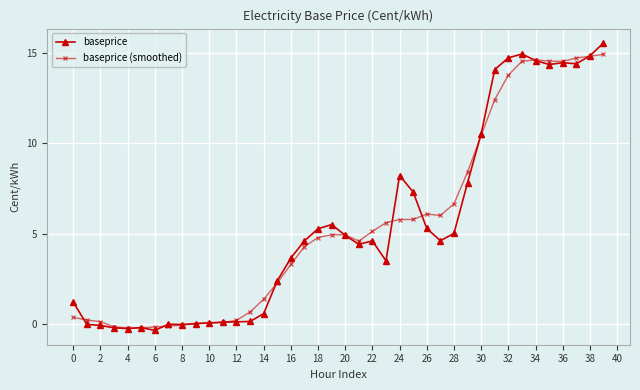

Which series has the largest range (max minus min)?

baseprice